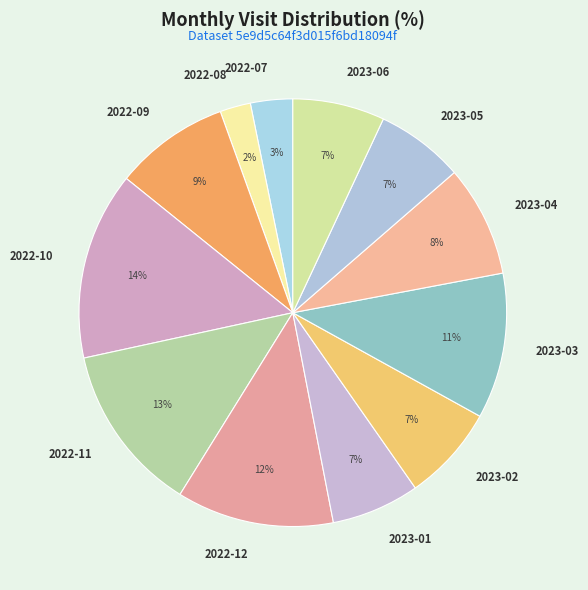

Which slice is the largest?

2022-10